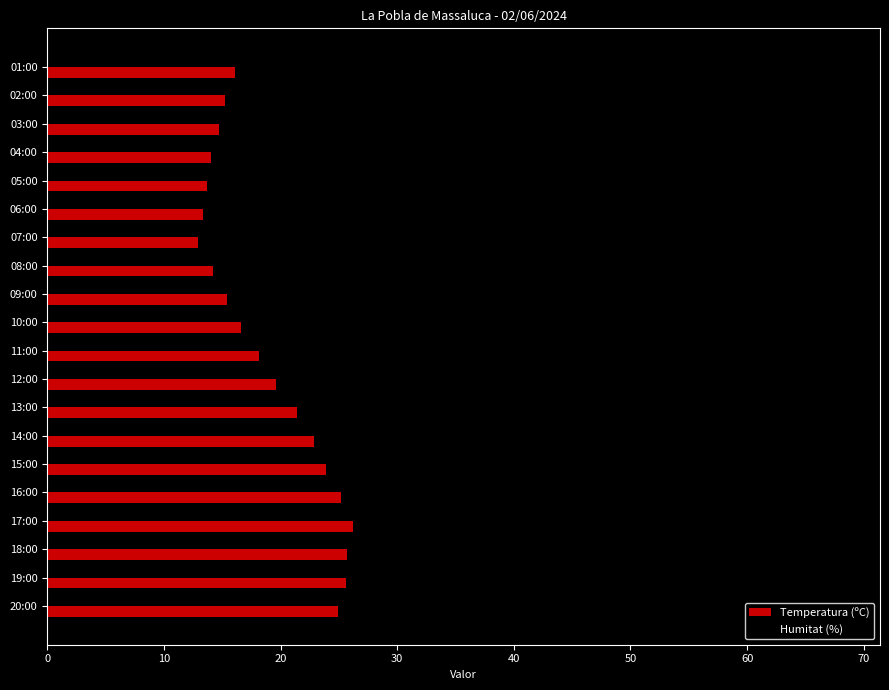

Rank the series by their maximum value, from lowest to highest.

Temperatura (ºC), Humitat (%)